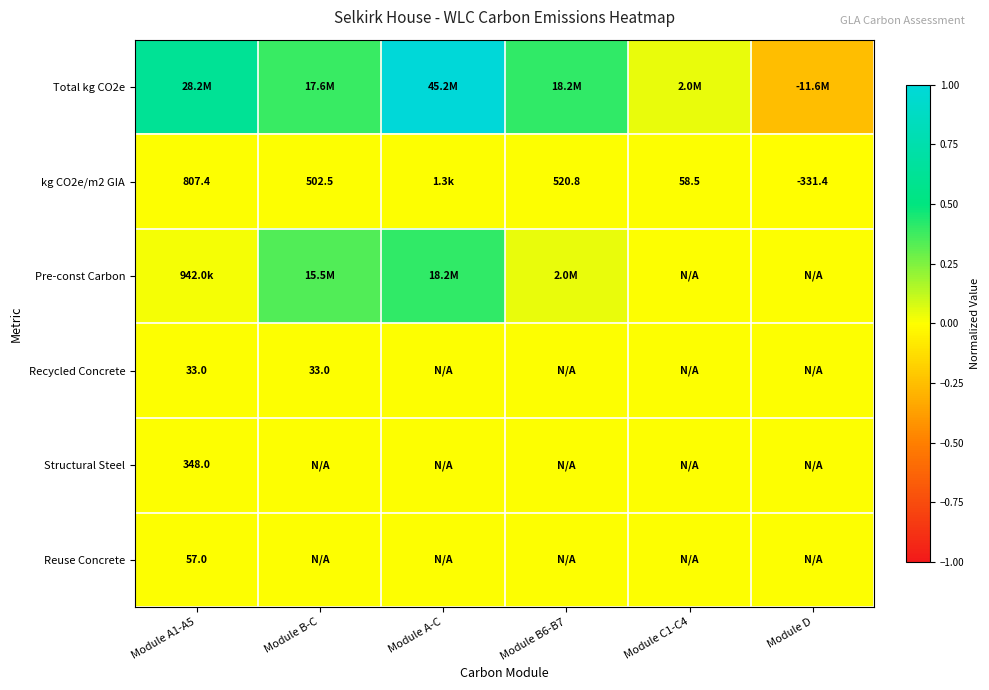

How many data points in Reuse Concrete are above 0?

1